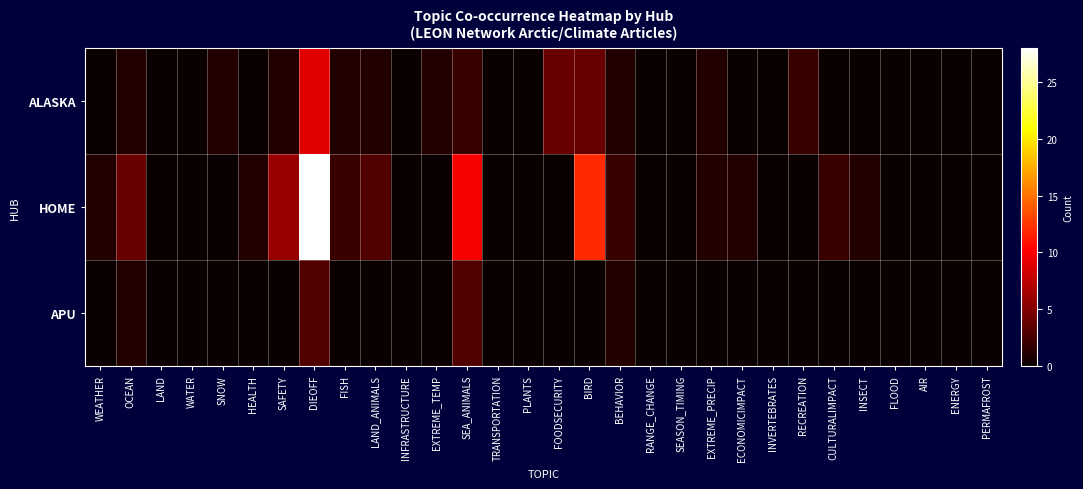

Rank the series at WATER from highest to lowest value.

ALASKA, HOME, APU